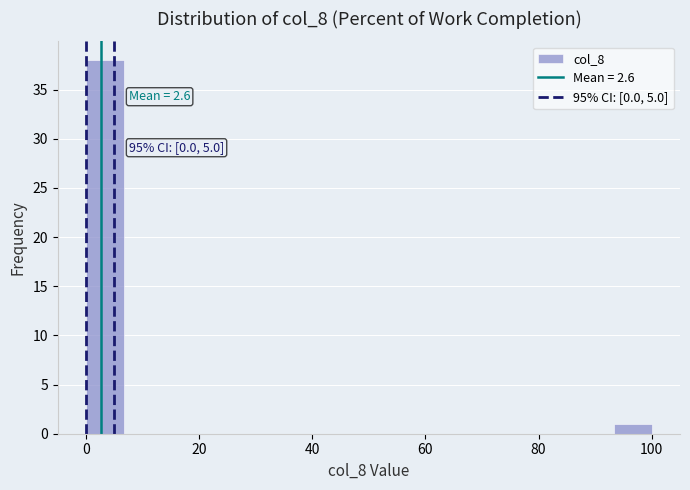

Around what value on the x-axis is the tallest bar? Give the approximate position of its centre, as read against the axis.

4